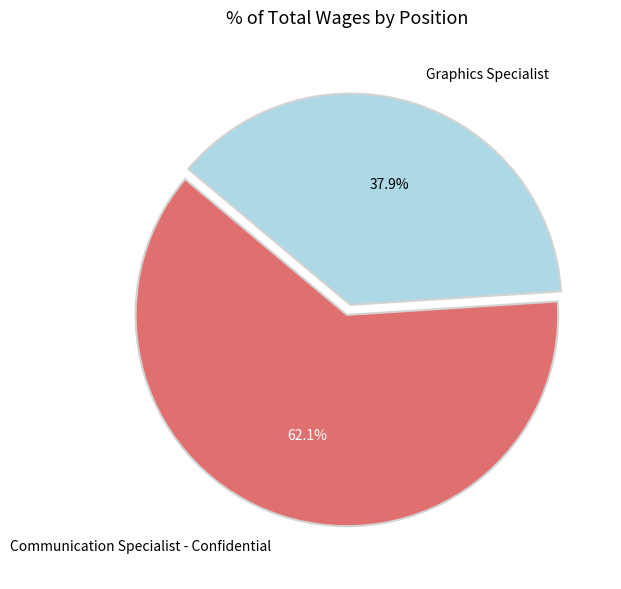

Which category has the smallest portion of the pie?

Graphics Specialist